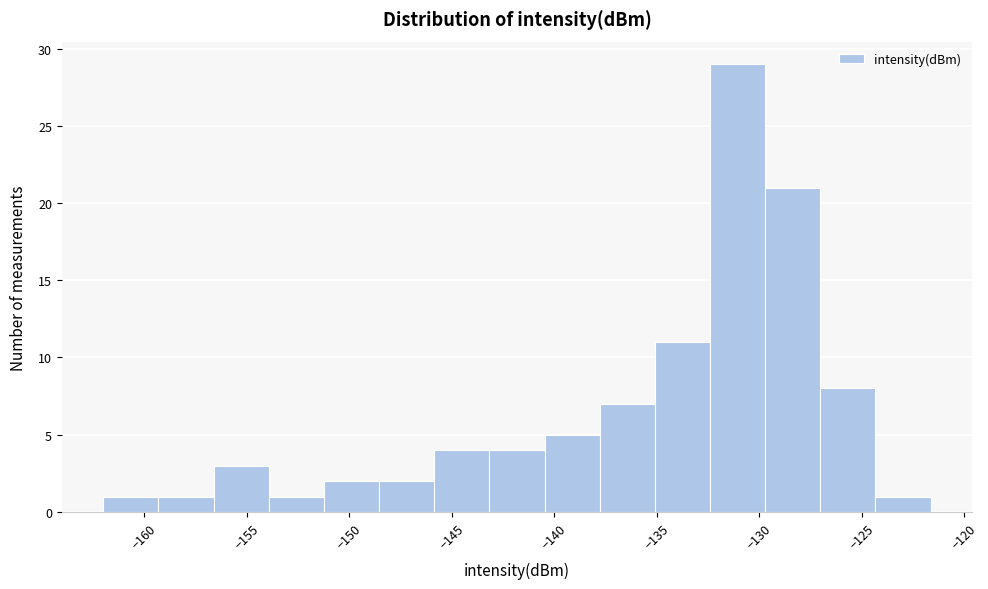

Over which range of the x-axis is the bar tallest?

-132.5 to -129.5